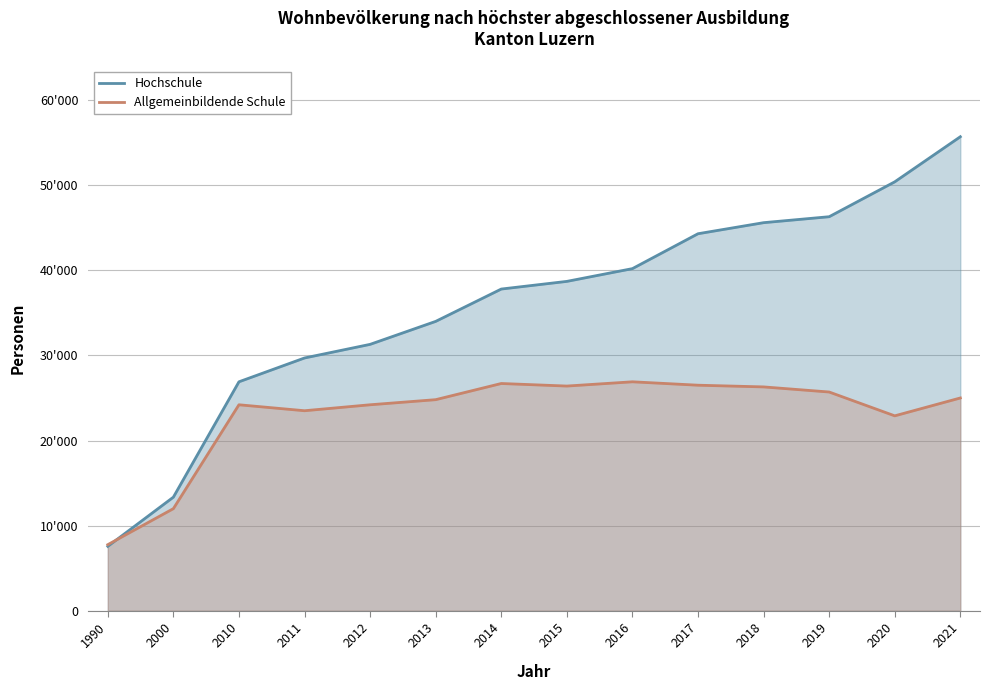

Reading left to right, list all the values displayed in this chart.

Hochschule: 7564	13344	26900	29700	31300	34000	37800	38700	40200	44300	45600	46300	50400	55700
Allgemeinbildende Schule: 7761	11993	24200	23500	24200	24800	26700	26400	26900	26500	26300	25700	22900	25000